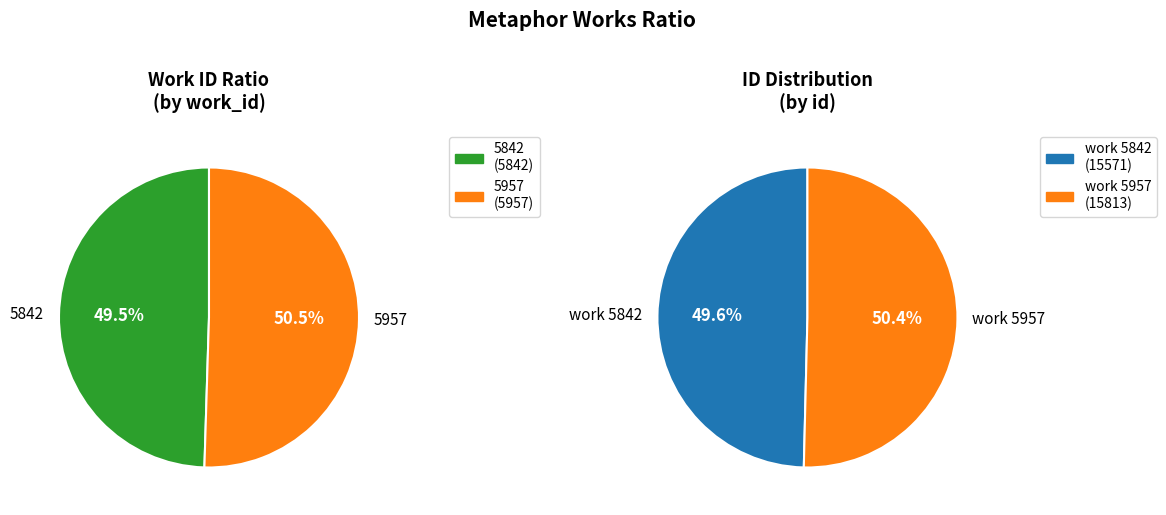

How many segments does this pie chart have?

2